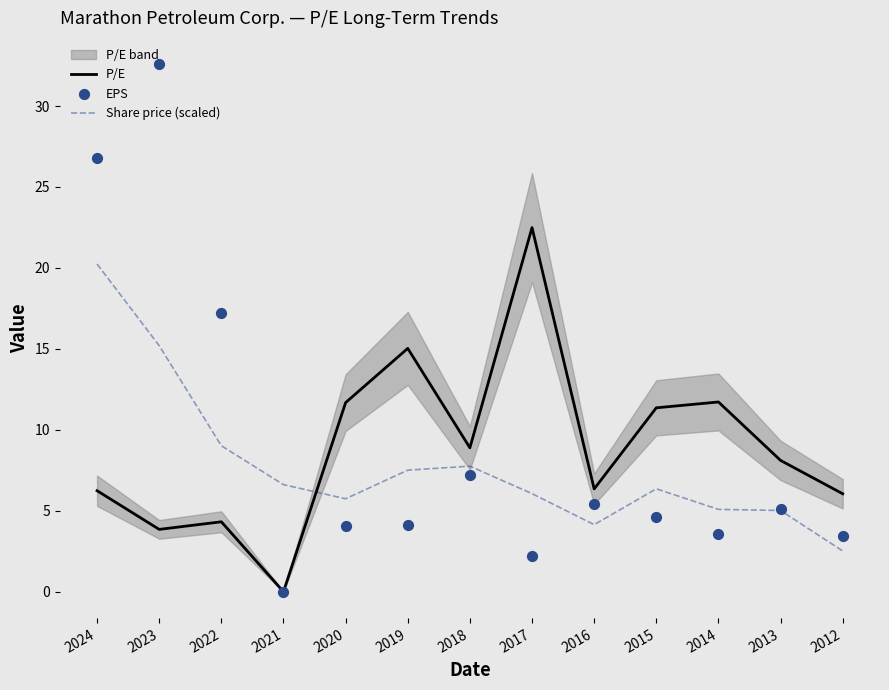

At how many categories does at least one series exceed 15?

5